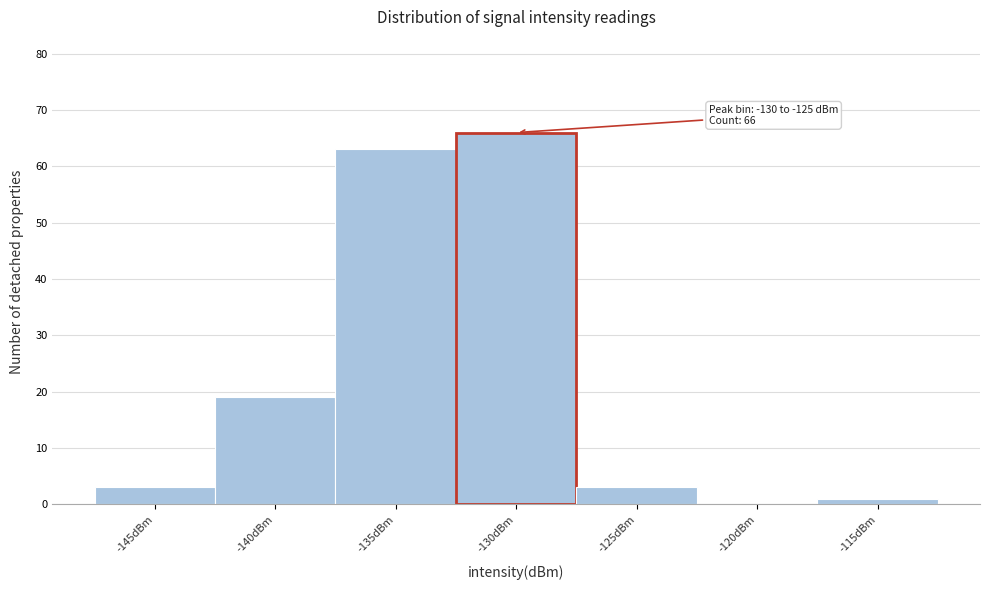

Reading right to left, extract all data points from this chart.

-115dBm=1	-120dBm=0	-125dBm=3	-130dBm=66	-135dBm=63	-140dBm=19	-145dBm=3